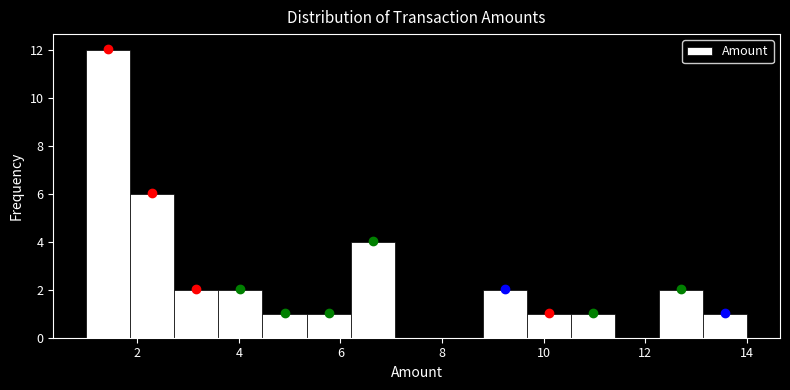

Reading left to right, list every bar in this chart as the range it spans on the x-axis followed by its height. Neither the bar edges nor the heights are printed on the chart, so give them approximately, as read against the axes.

1.0 to 1.8: 12
1.8 to 2.8: 6
2.8 to 3.6: 2
3.6 to 4.4: 2
4.4 to 5.4: 1
5.4 to 6.2: 1
6.2 to 7.0: 4
7.0 to 8.0: 0
8.0 to 8.8: 0
8.8 to 9.6: 2
9.6 to 10.6: 1
10.6 to 11.4: 1
11.4 to 12.2: 0
12.2 to 13.2: 2
13.2 to 14.0: 1